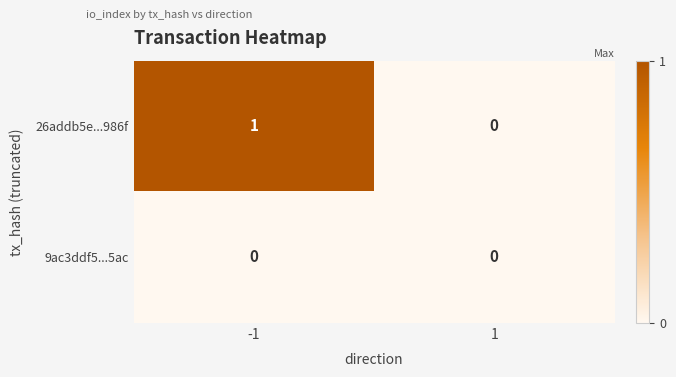

Reading left to right, what are all the values shown in this chart?

26addb5e...986f: -1=1	1=0
9ac3ddf5...5ac: -1=0	1=0